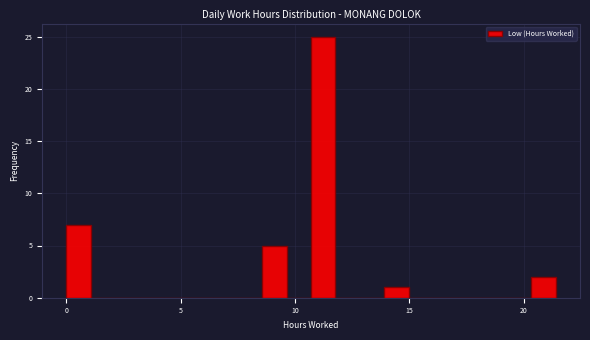

Read against the x-axis, roughly where is the centre of the tallest bar?

11.0